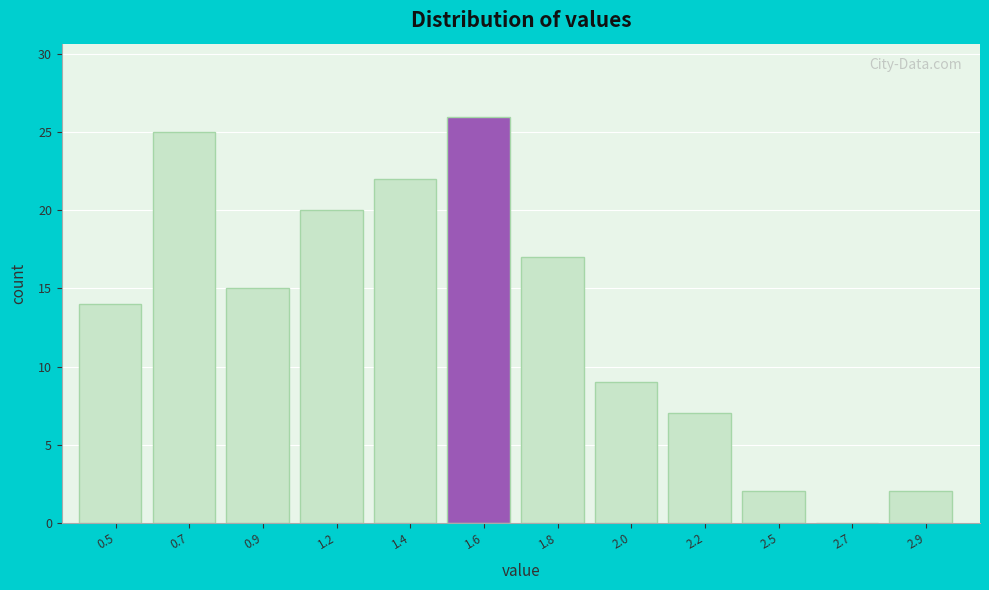

Reading right to left, extract all data points from this chart.

2.9=2	2.7=0	2.5=2	2.2=7	2.0=9	1.8=17	1.6=26	1.4=22	1.2=20	0.9=15	0.7=25	0.5=14